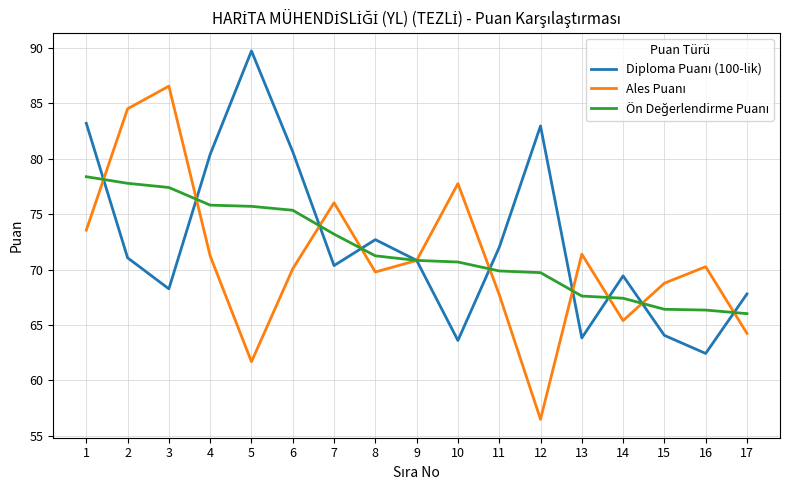

Which label corresponds to the largest value in the chart?

5